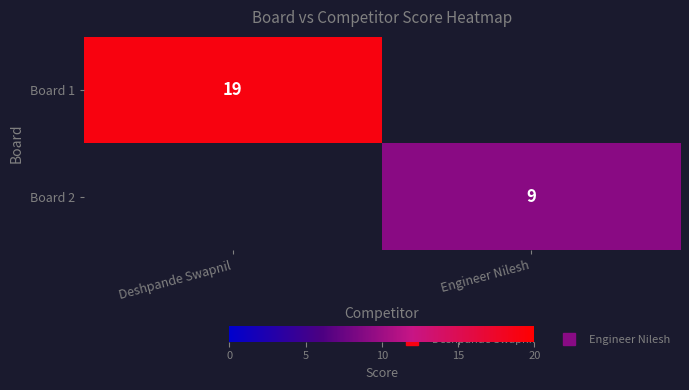

List the series in order of their peak value, highest first.

Board 1, Board 2